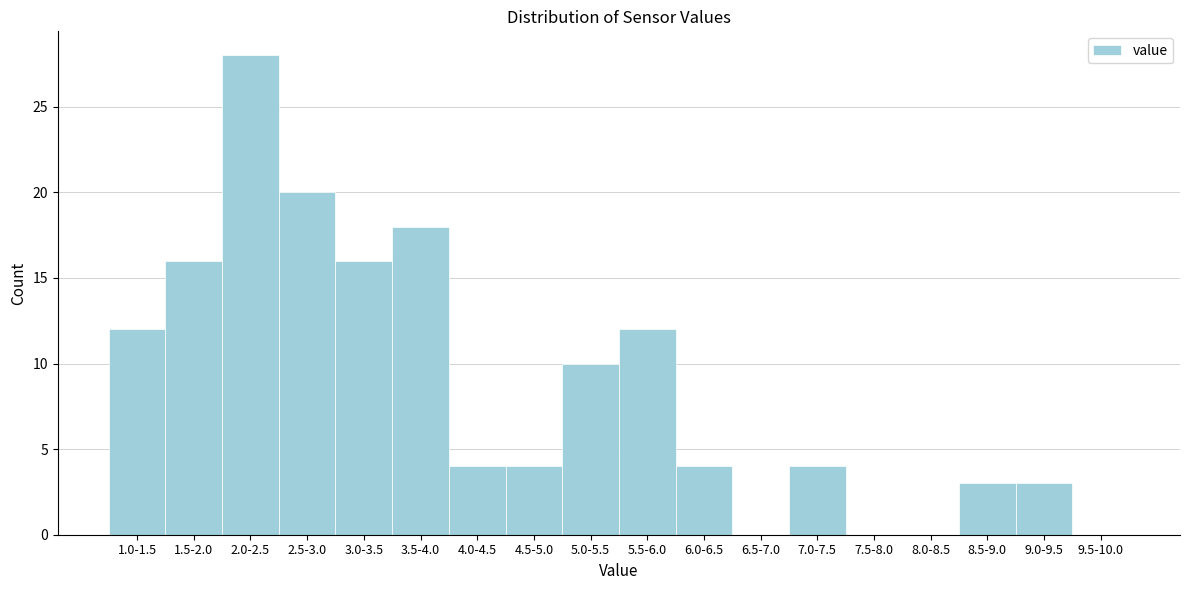

Reading left to right, transcribe all the data shown in this chart.

1.0-1.5=12	1.5-2.0=16	2.0-2.5=28	2.5-3.0=20	3.0-3.5=16	3.5-4.0=18	4.0-4.5=4	4.5-5.0=4	5.0-5.5=10	5.5-6.0=12	6.0-6.5=4	6.5-7.0=0	7.0-7.5=4	7.5-8.0=0	8.0-8.5=0	8.5-9.0=3	9.0-9.5=3	9.5-10.0=0